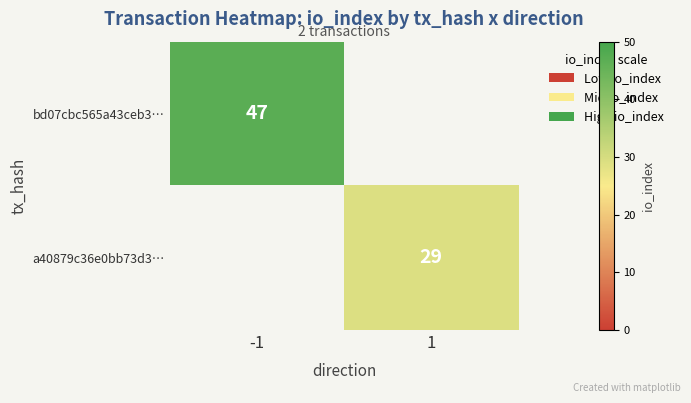

True or false: a40879c36e0bb73d3… has a value of 43 at 1.

False